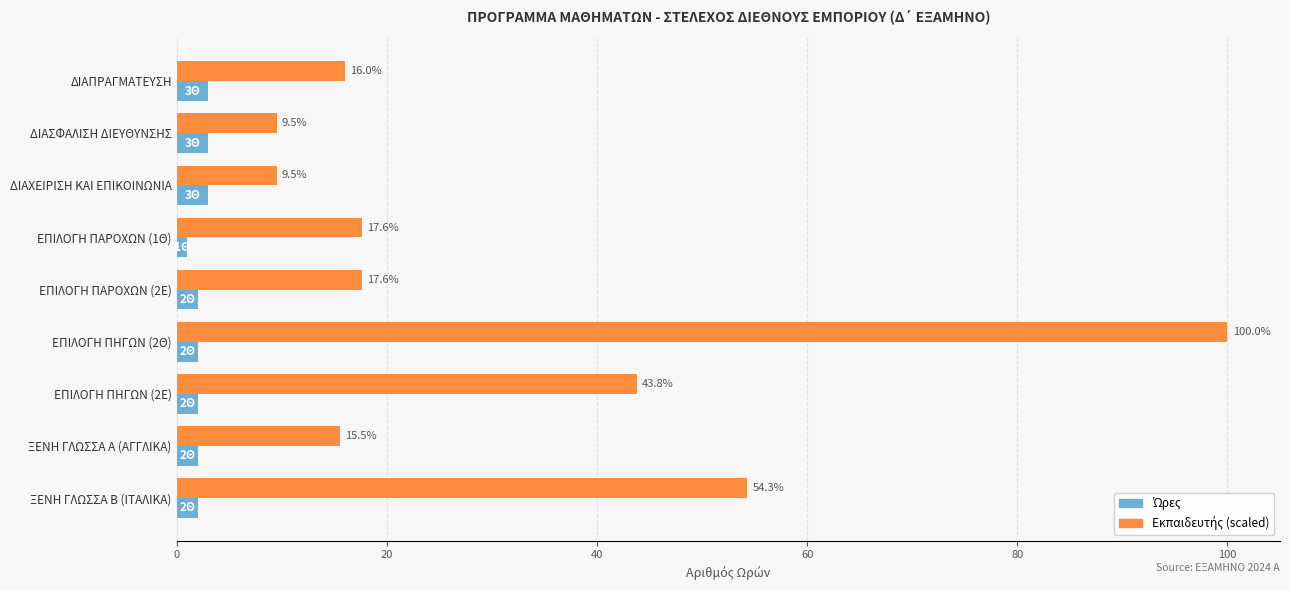

Which label corresponds to the smallest value in the chart?

ΕΠΙΛΟΓΗ ΠΑΡΟΧΩΝ (1Θ)